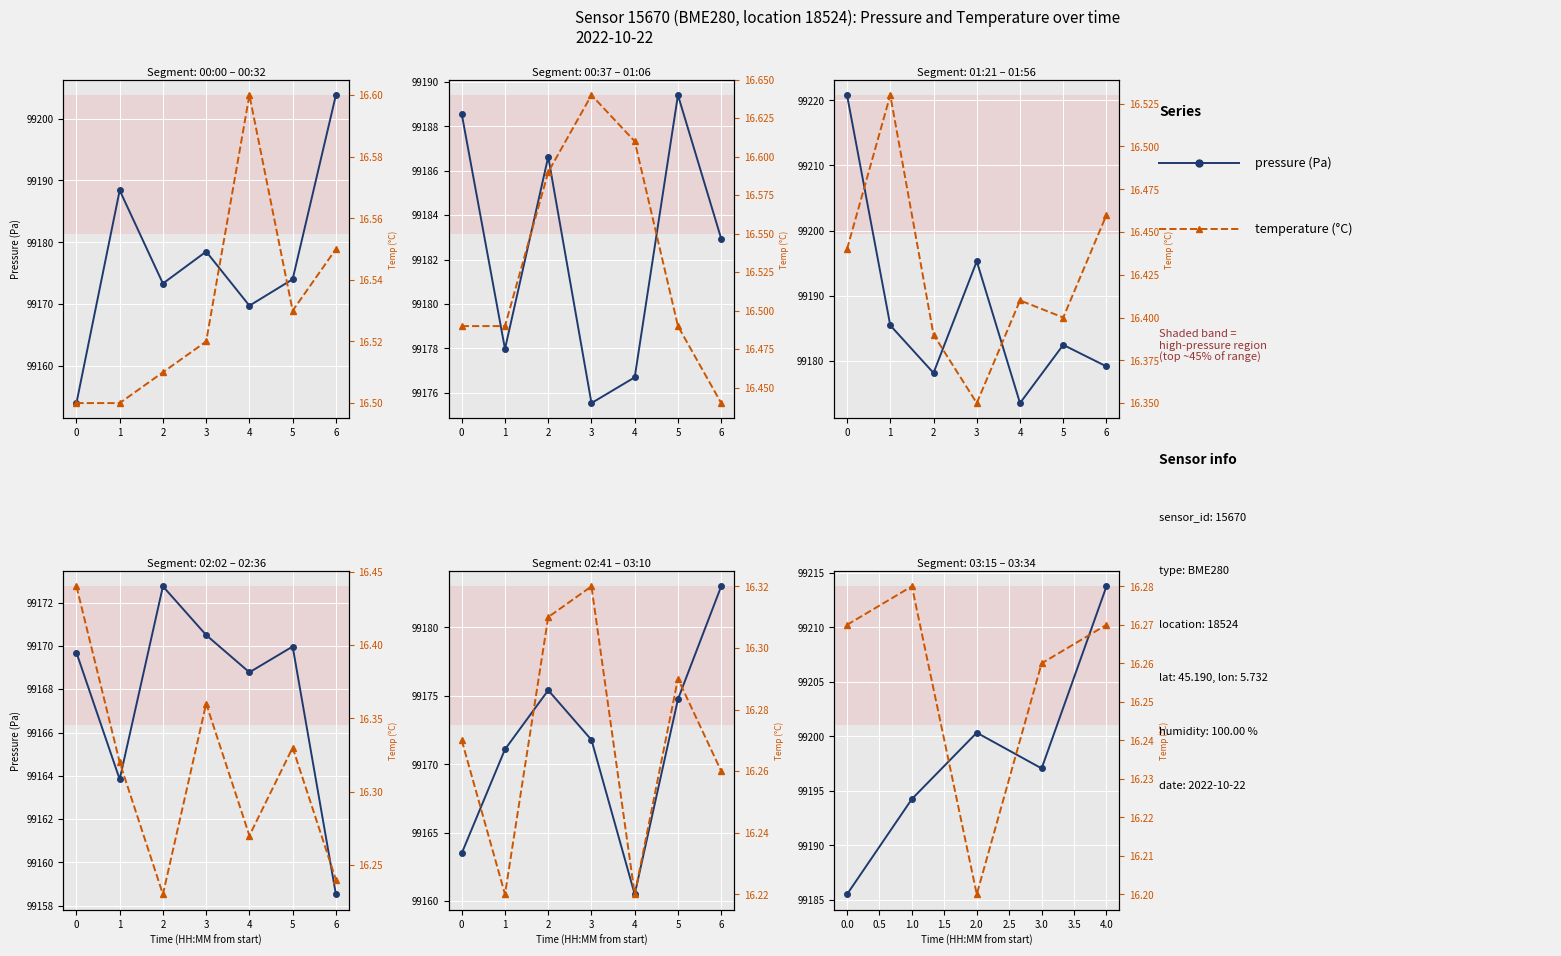

At which category is the sum across all series the highest?

4.0